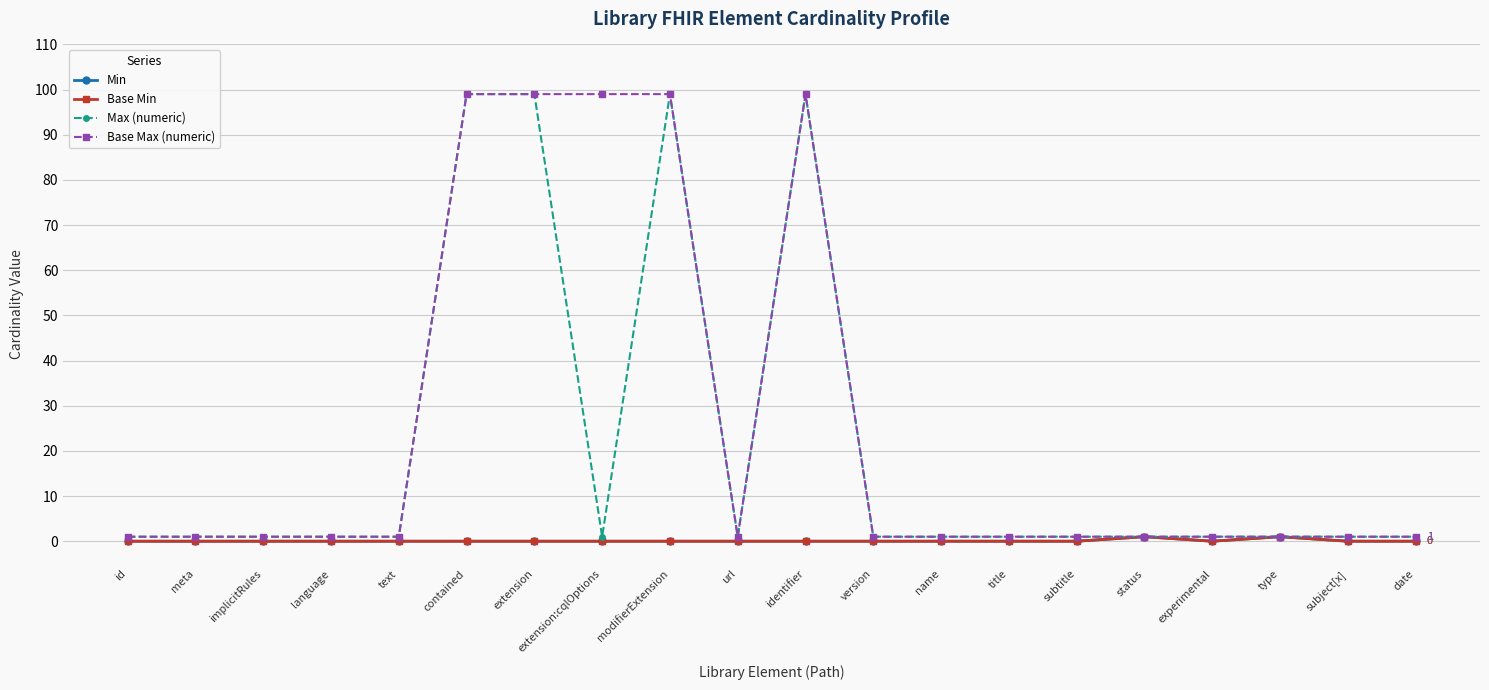

Does the chart have visible grid lines?

Yes